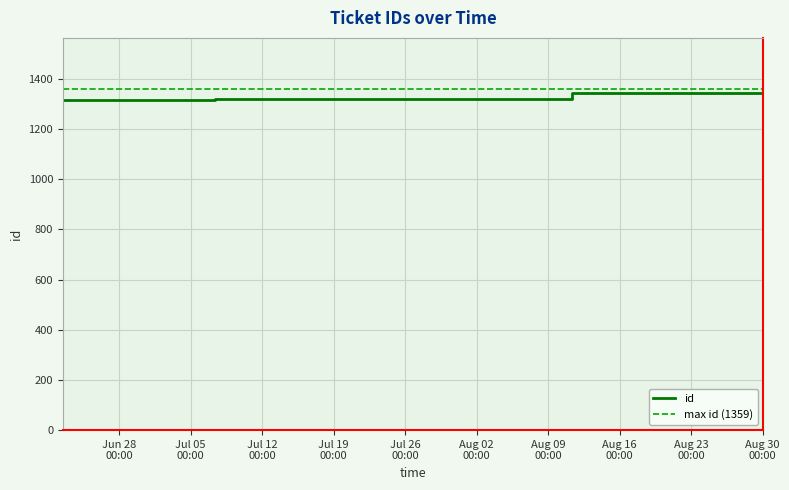

What is the difference between the values at 2011-08-11 08:04:50 and 2011-07-07 08:23:51?

21